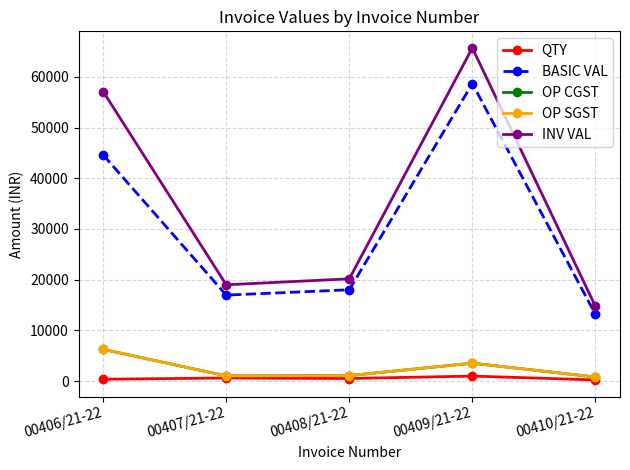

Is this an area chart (filled region under the line)?

No